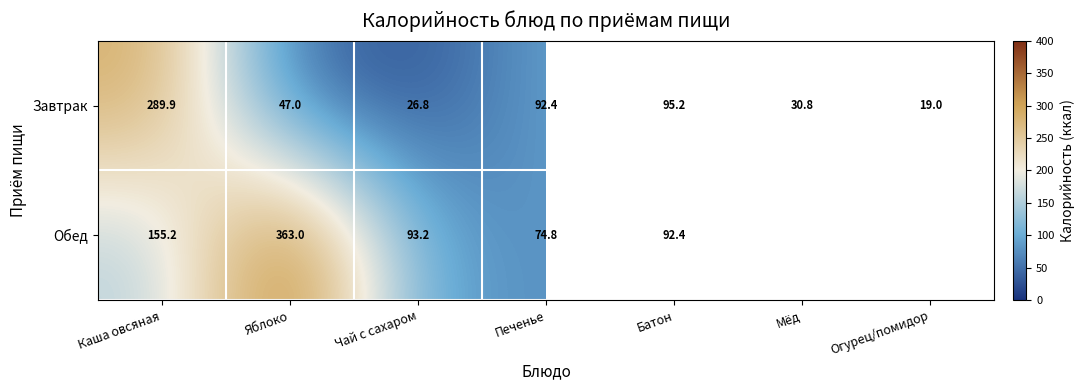

Where is Завтрак nearest to the value 154?

Батон